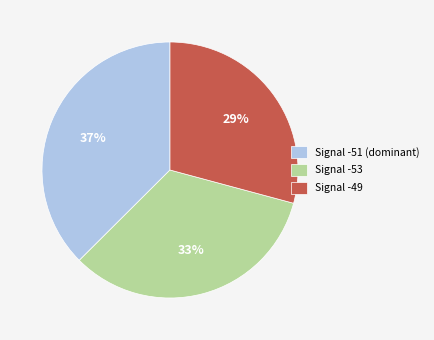

Count the number of slices in the pie.

3